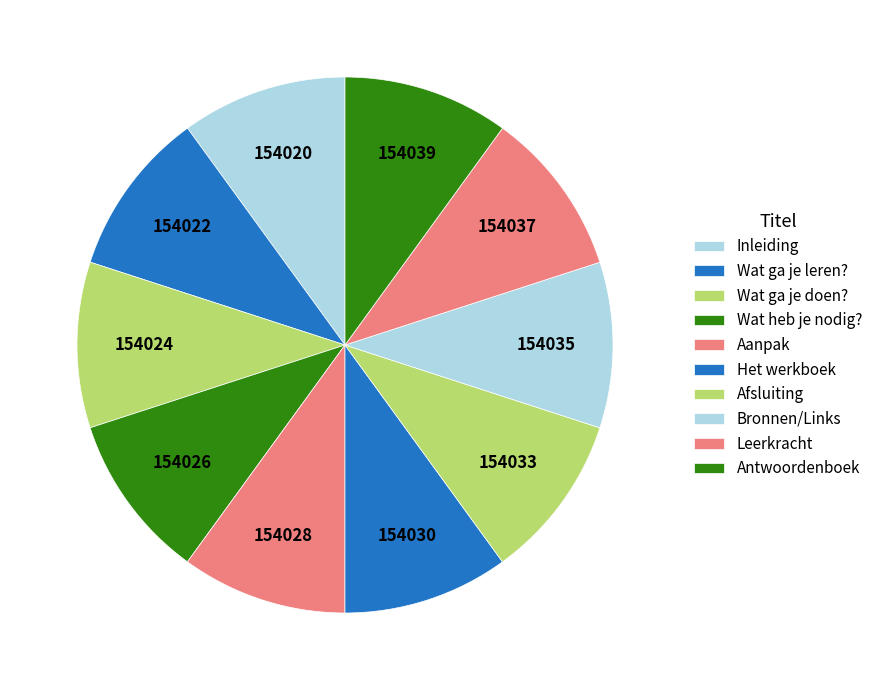

Which slice is the largest?

Antwoordenboek